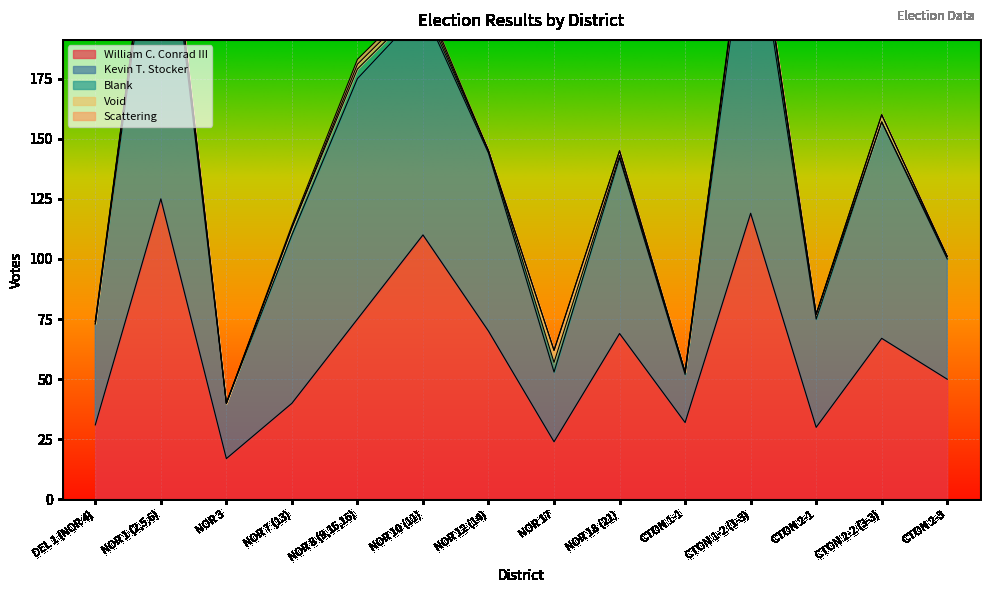

Reading left to right, extract all data points from this chart.

William C. Conrad III: DEL 1 (NOR 4)=31	NOR 1 (2,5,6)=125	NOR 3=17	NOR 7 (13)=40	NOR 8 (9,15,16)=75	NOR 10 (11)=110	NOR 12 (14)=70	NOR 17=24	NOR 18 (21)=69	CTON 1-1=32	CTON 1-2 (1-3)=119	CTON 2-1=30	CTON 2-2 (3-3)=67	CTON 2-3=50
Kevin T. Stocker: DEL 1 (NOR 4)=42	NOR 1 (2,5,6)=147	NOR 3=23	NOR 7 (13)=70	NOR 8 (9,15,16)=100	NOR 10 (11)=94	NOR 12 (14)=74	NOR 17=29	NOR 18 (21)=73	CTON 1-1=20	CTON 1-2 (1-3)=134	CTON 2-1=45	CTON 2-2 (3-3)=90	CTON 2-3=50
Blank: DEL 1 (NOR 4)=0	NOR 1 (2,5,6)=7	NOR 3=0	NOR 7 (13)=3	NOR 8 (9,15,16)=4	NOR 10 (11)=2	NOR 12 (14)=1	NOR 17=4	NOR 18 (21)=1	CTON 1-1=1	CTON 1-2 (1-3)=6	CTON 2-1=2	CTON 2-2 (3-3)=0	CTON 2-3=1
Void: DEL 1 (NOR 4)=1	NOR 1 (2,5,6)=0	NOR 3=0	NOR 7 (13)=0	NOR 8 (9,15,16)=2	NOR 10 (11)=2	NOR 12 (14)=0	NOR 17=5	NOR 18 (21)=2	CTON 1-1=0	CTON 1-2 (1-3)=1	CTON 2-1=0	CTON 2-2 (3-3)=3	CTON 2-3=0
Scattering: DEL 1 (NOR 4)=0	NOR 1 (2,5,6)=1	NOR 3=0	NOR 7 (13)=1	NOR 8 (9,15,16)=2	NOR 10 (11)=2	NOR 12 (14)=0	NOR 17=0	NOR 18 (21)=0	CTON 1-1=0	CTON 1-2 (1-3)=1	CTON 2-1=0	CTON 2-2 (3-3)=0	CTON 2-3=0